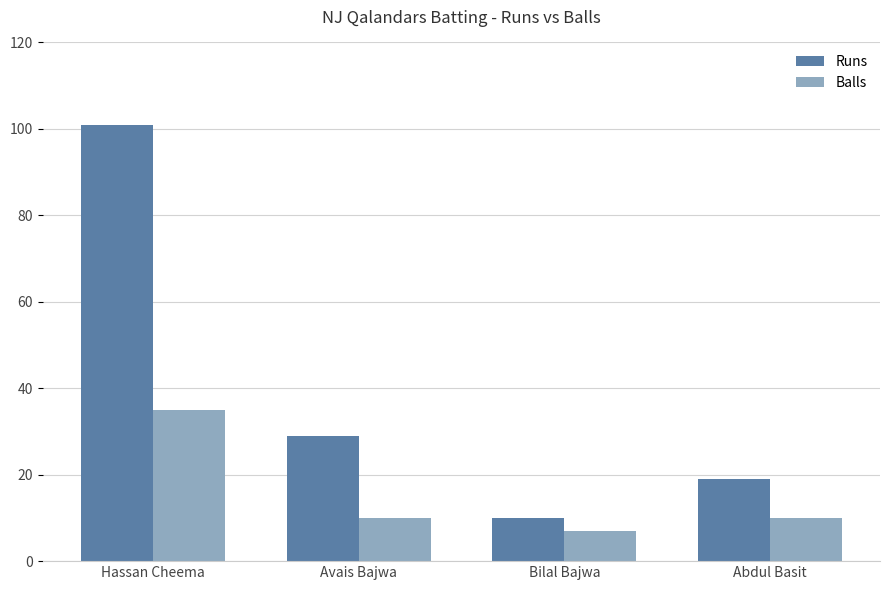

What is the value of the Runs bar at the 4th from the left?

19